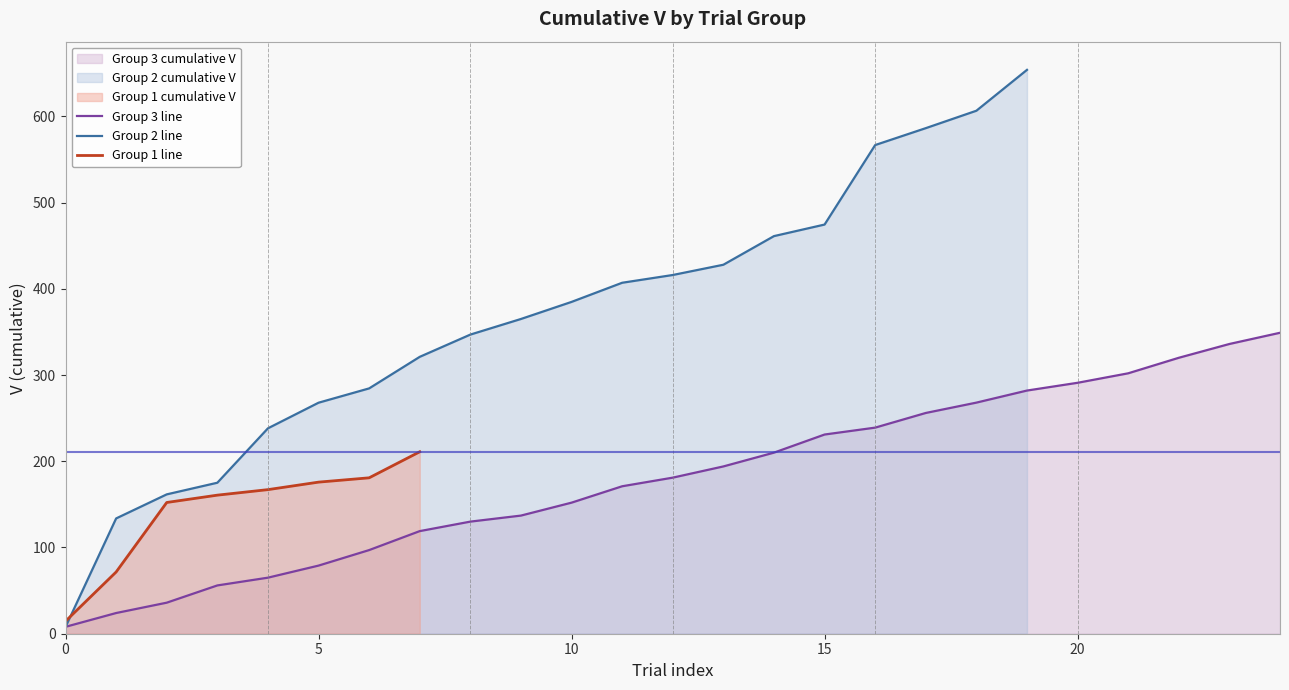

Where does the Group 3 line series first go above 181?

13